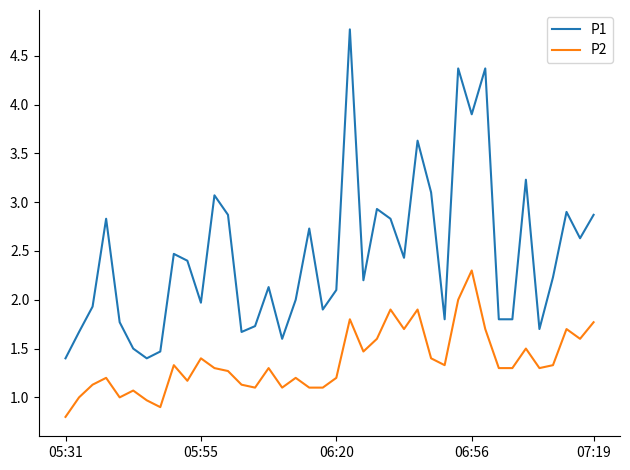

True or false: P2 and P1 cross at least once.

False